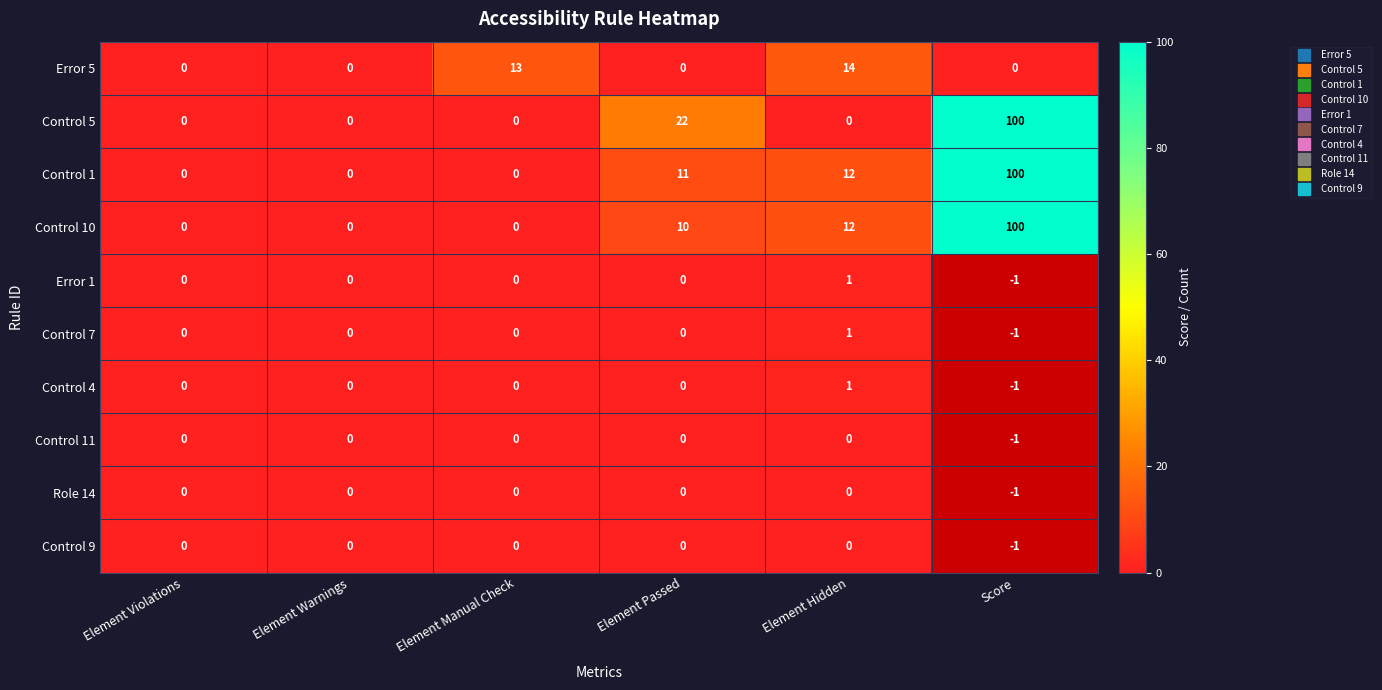

How many distinct data groups are displayed?

10